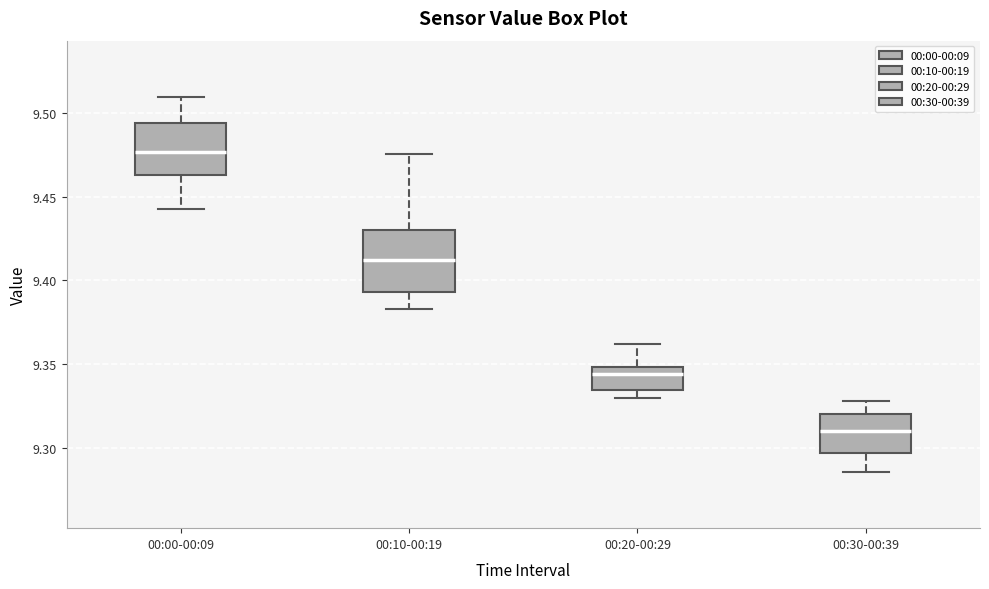

Reading left to right, read every box against the y-axis: the position of its median line, the range the box covers, and the ends of its whiskers. The values are not printed on the chart, so give them approximately, as read against the axis.

00:00-00:09: median 9.475, box 9.465 to 9.495, whiskers 9.445 to 9.510
00:10-00:19: median 9.410, box 9.395 to 9.430, whiskers 9.385 to 9.475
00:20-00:29: median 9.345, box 9.335 to 9.350, whiskers 9.330 to 9.360
00:30-00:39: median 9.310, box 9.295 to 9.320, whiskers 9.285 to 9.330